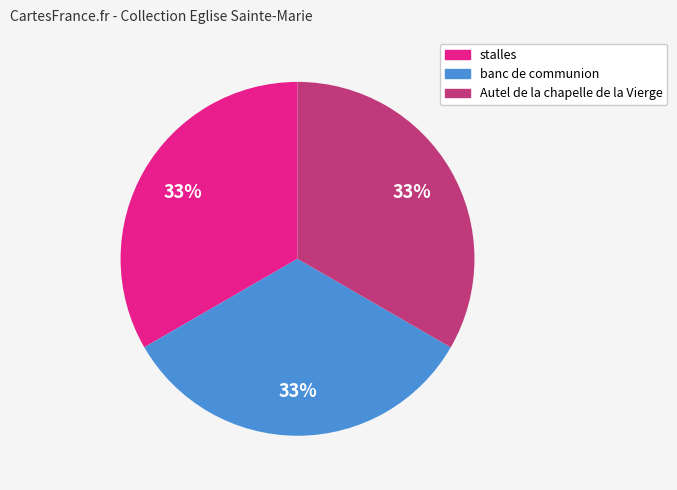

Is the sum of stalles and Autel de la chapelle de la Vierge greater than half?

Yes